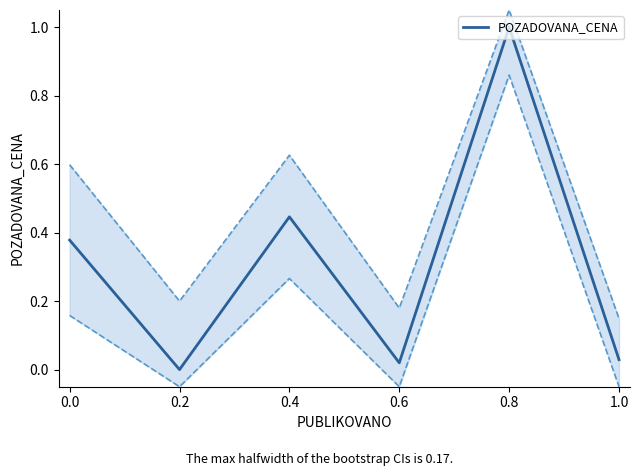

The value of POZADOVANA_CENA at 0.4 is 0.1. True or false?

False